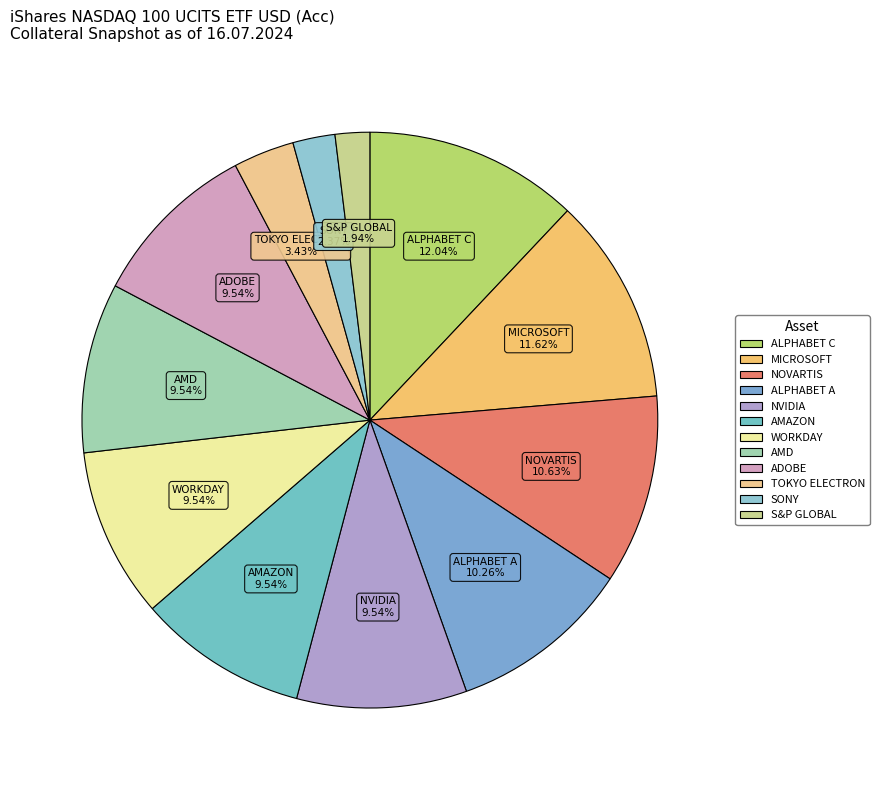

Is the sum of ADOBE and S&P GLOBAL greater than half?

No